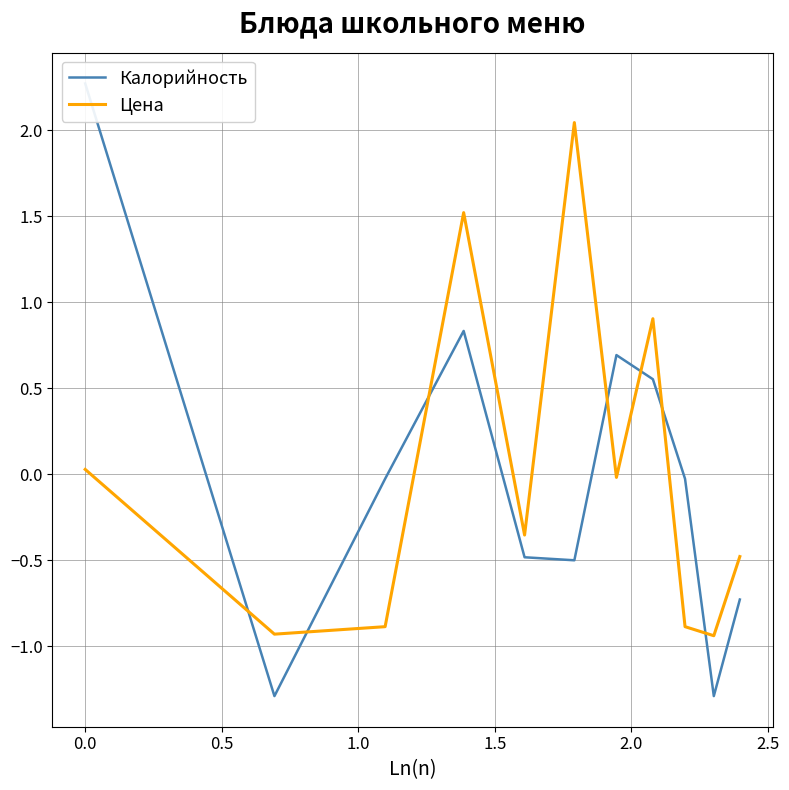

Is it true that Калорийность equals 0.9 at 3.0?

False